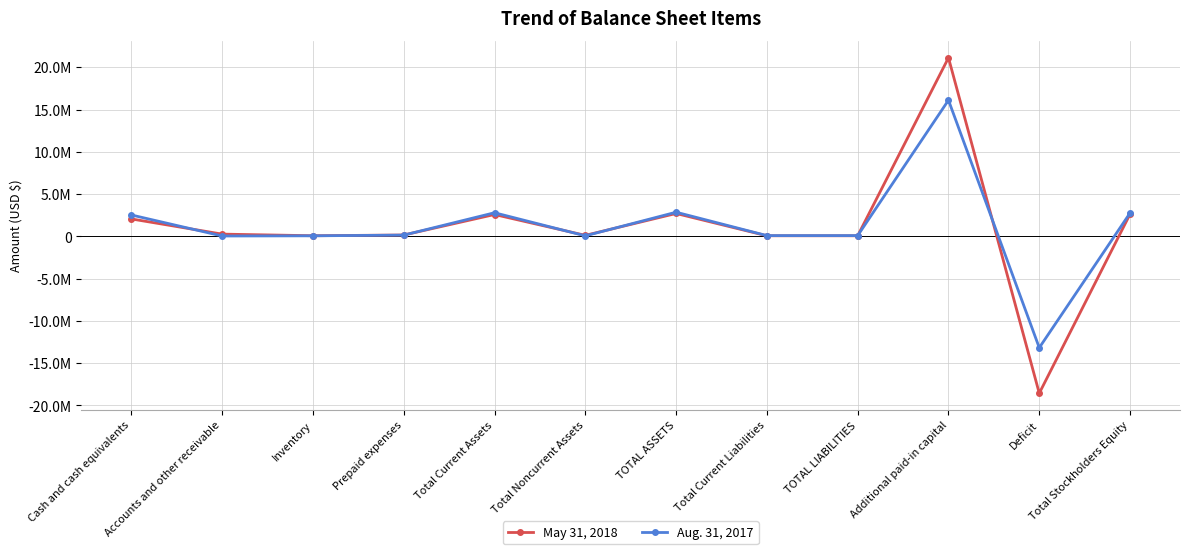

What is the sum of the May 31, 2018 values at Inventory and Total Noncurrent Assets?

198434